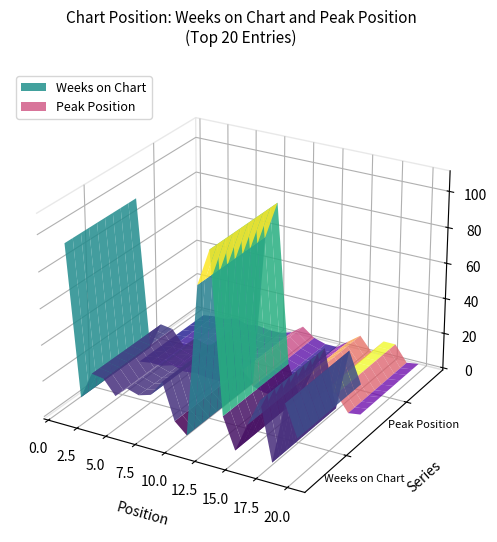

Reading left to right, transcribe all the data shown in this chart.

Weeks on Chart: 94	11	26	25	17	23	21	23	32	12	6	89	109	22	5	21	36	4	38	21
Peak Position: 1	2	2	4	2	3	2	2	4	9	4	2	2	7	12	4	12	12	3	4